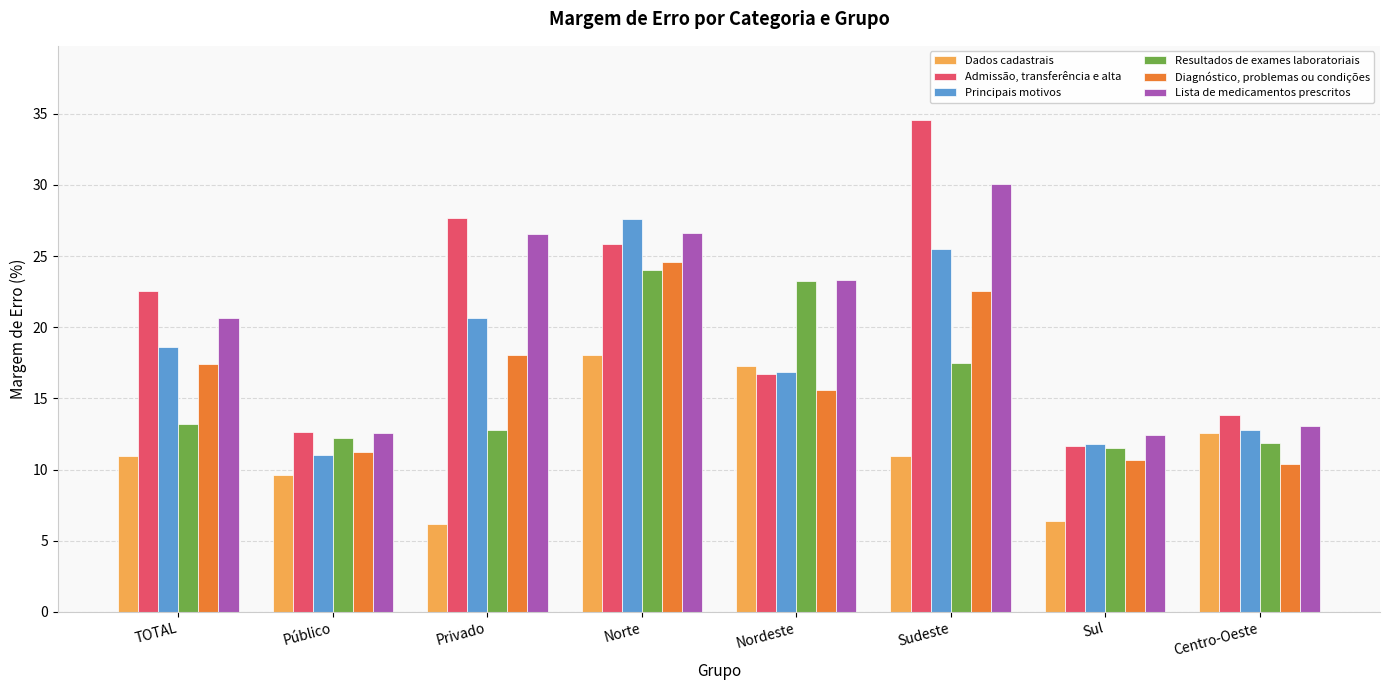

What is the difference between the Lista de medicamentos prescritos values at Sudeste and Centro-Oeste?

17.0